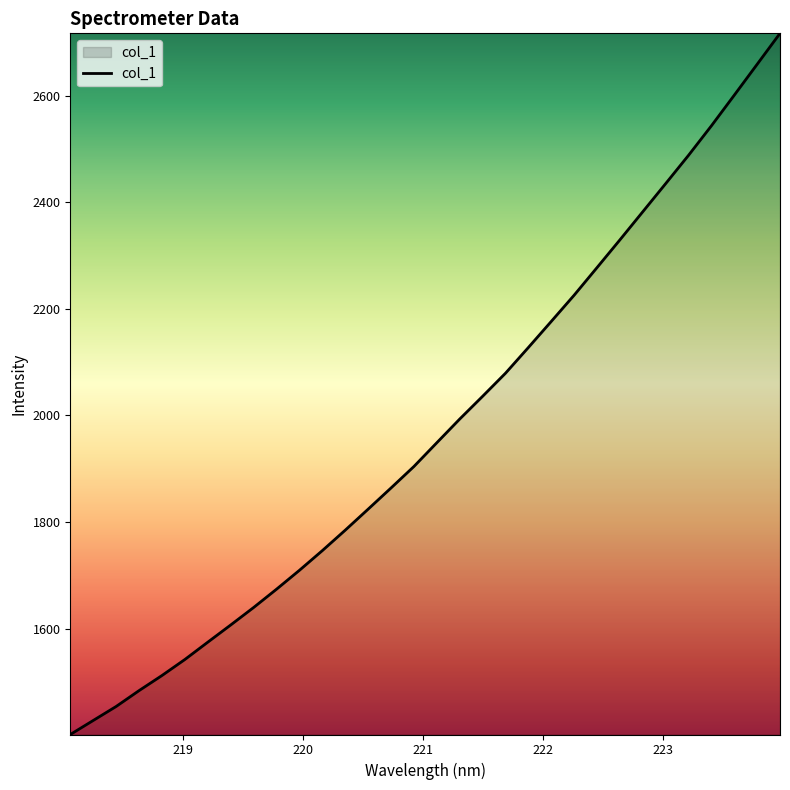

What is the difference between the maximum and minimum values?

1314.9